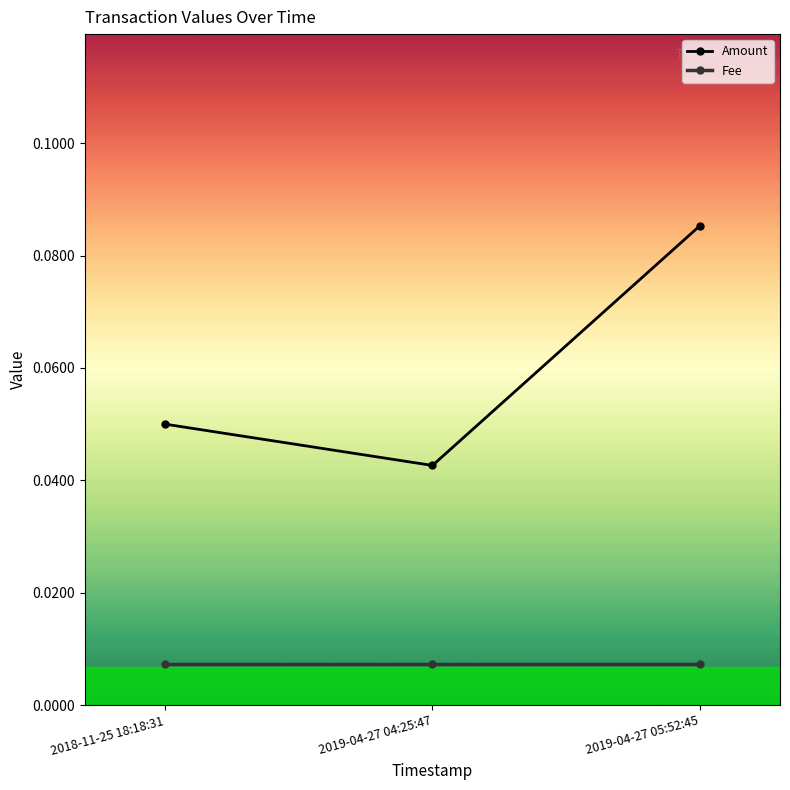

Which series changed the most between 2018-11-25 18:18:31 and 2019-04-27 05:52:45?

Amount